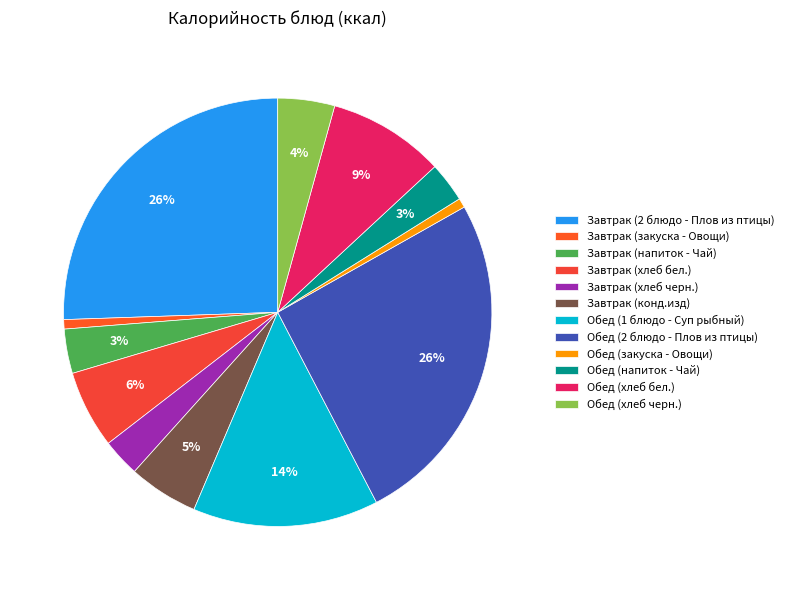

How many segments does this pie chart have?

12